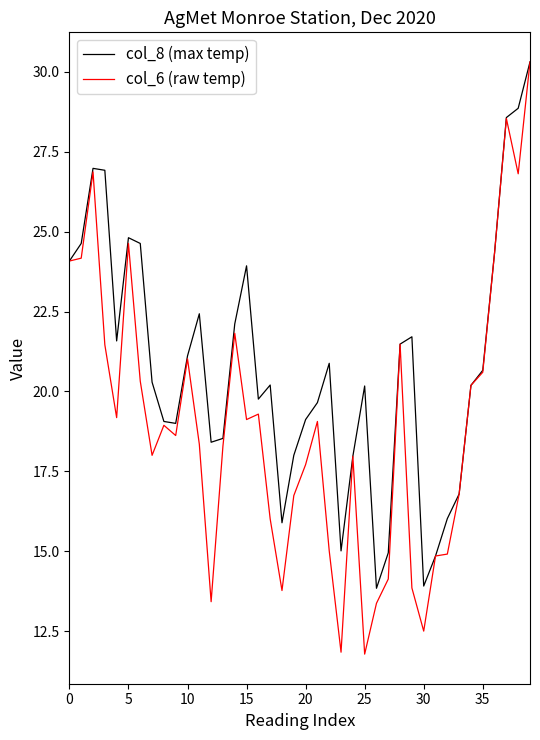

What is the smallest value displayed?

11.8